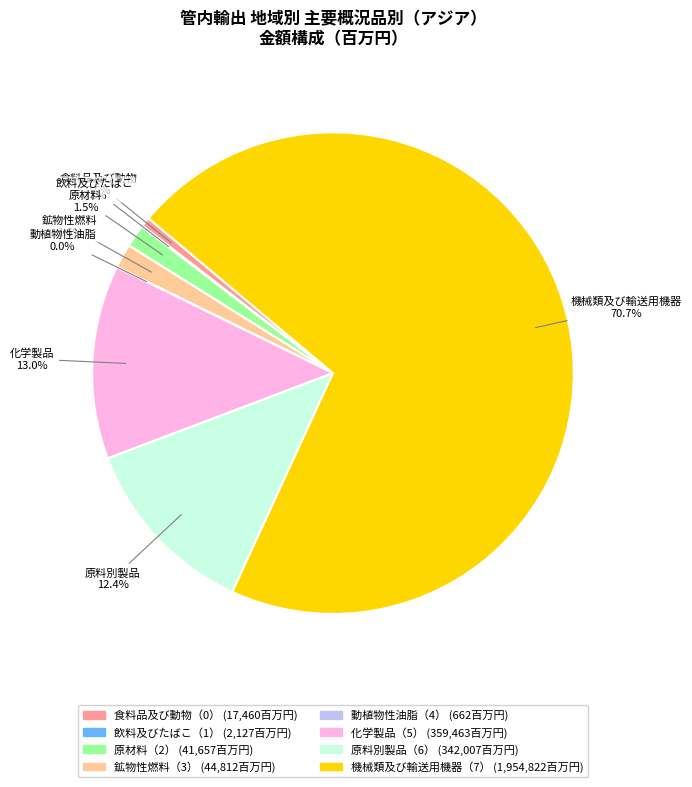

What is the largest slice in the pie chart?

機械類及び輸送用機器（7）